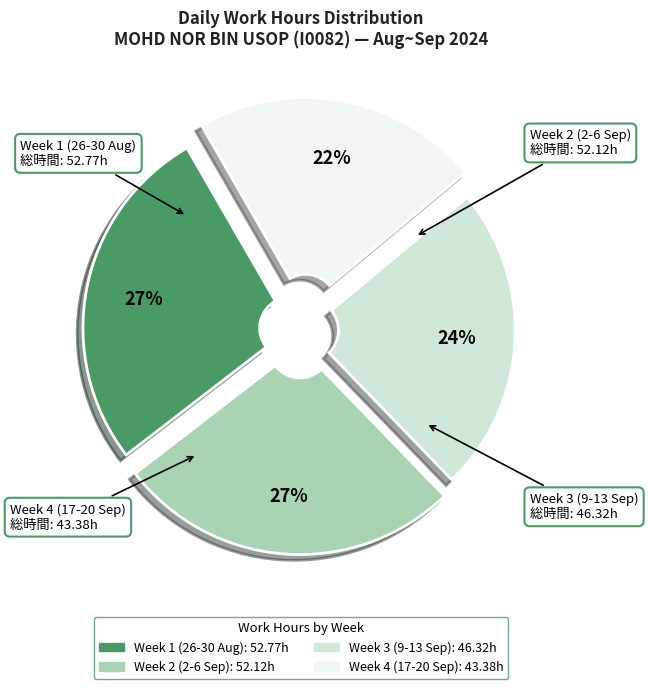

Count the number of slices in the pie.

4